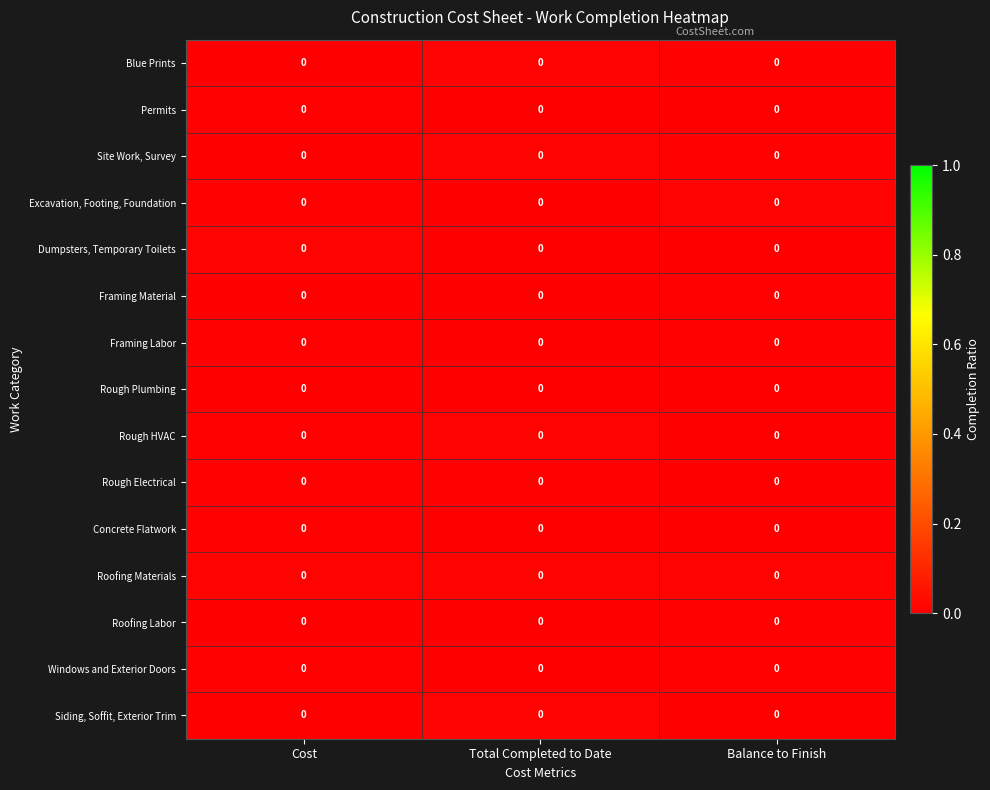

Rank the series by their maximum value, from lowest to highest.

Rough Plumbing, Windows and Exterior Doors, Framing Material, Rough Electrical, Permits, Concrete Flatwork, Framing Labor, Roofing Labor, Rough HVAC, Dumpsters, Temporary Toilets, Site Work, Survey, Siding, Soffit, Exterior Trim, Blue Prints, Roofing Materials, Excavation, Footing, Foundation